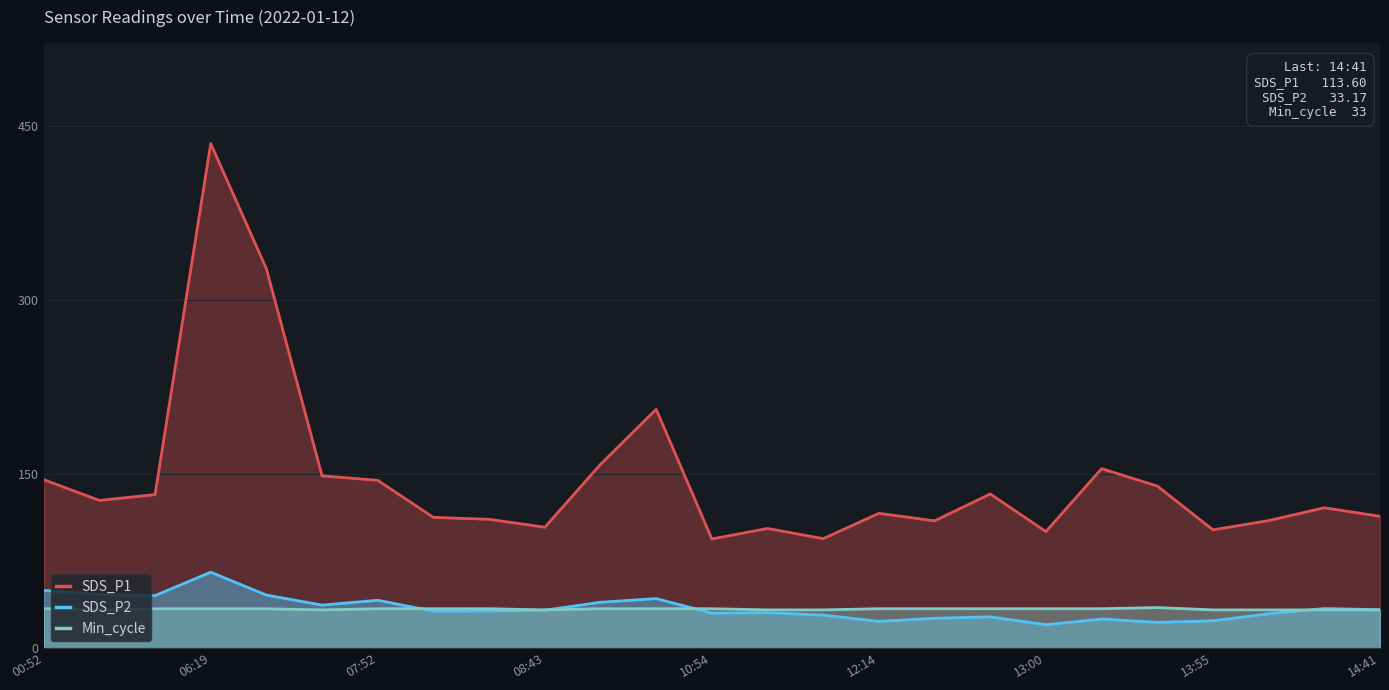

What is the sum of all SDS_P1 values?

3643.1